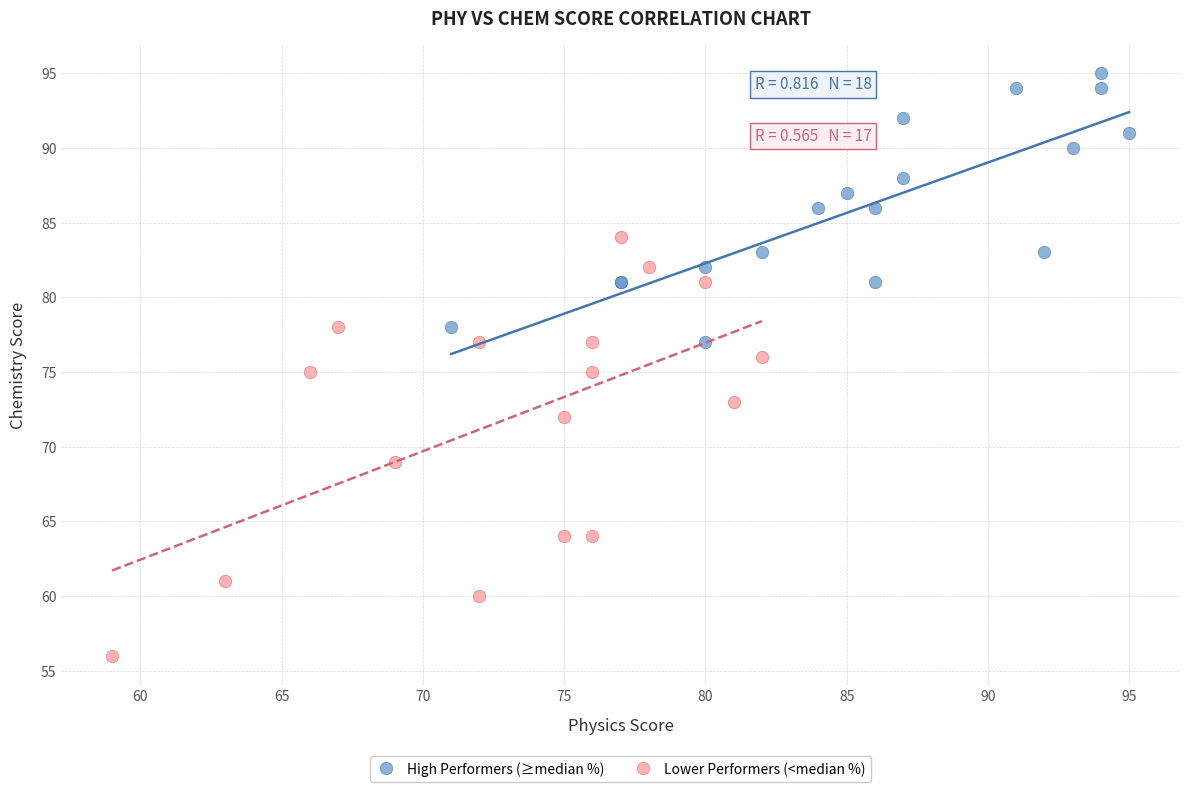

Which series contains the lowest Y value?

Lower Performers (<median %)